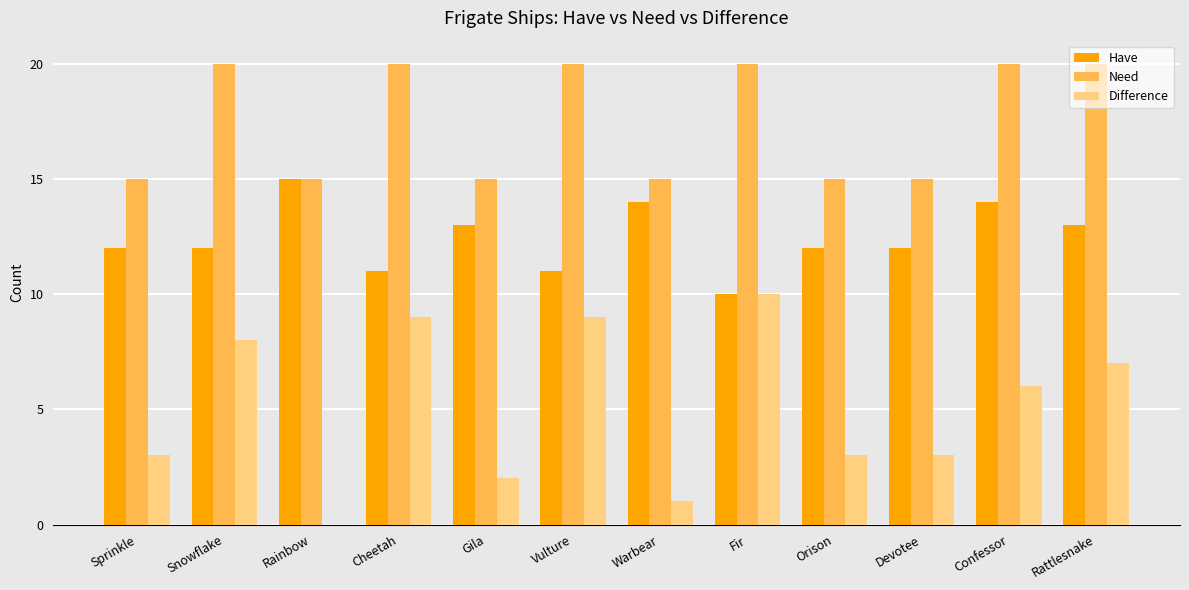

What is the maximum value for Need?

20